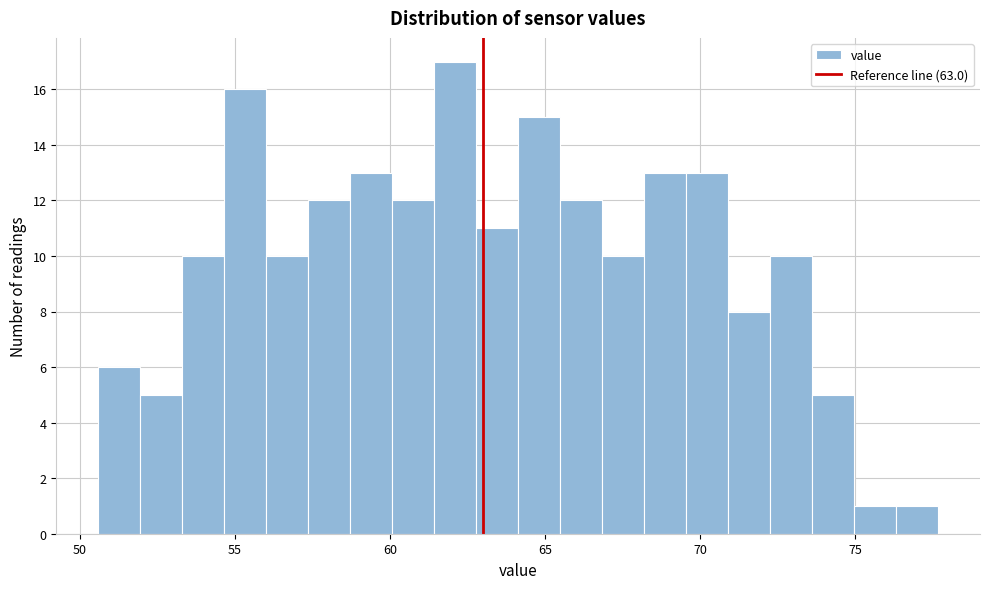

Around what value on the x-axis is the tallest bar? Give the approximate position of its centre, as read against the axis.

62.0